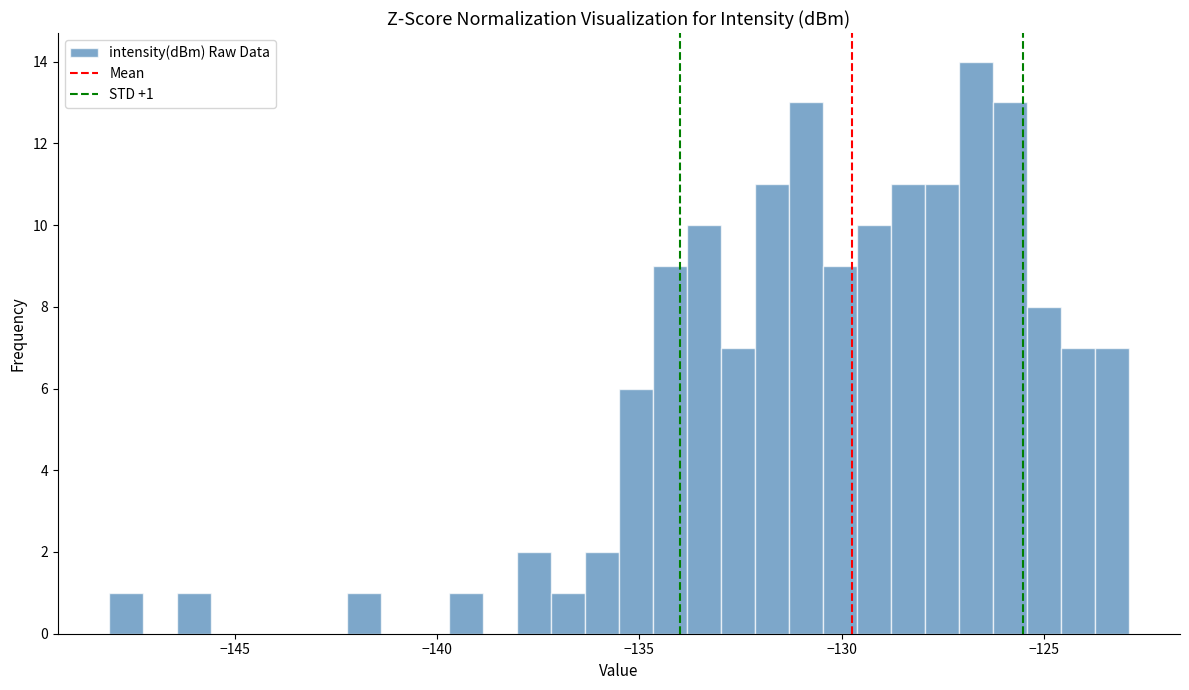

Read against the x-axis, roughly where is the centre of the tallest bar?

-126.5